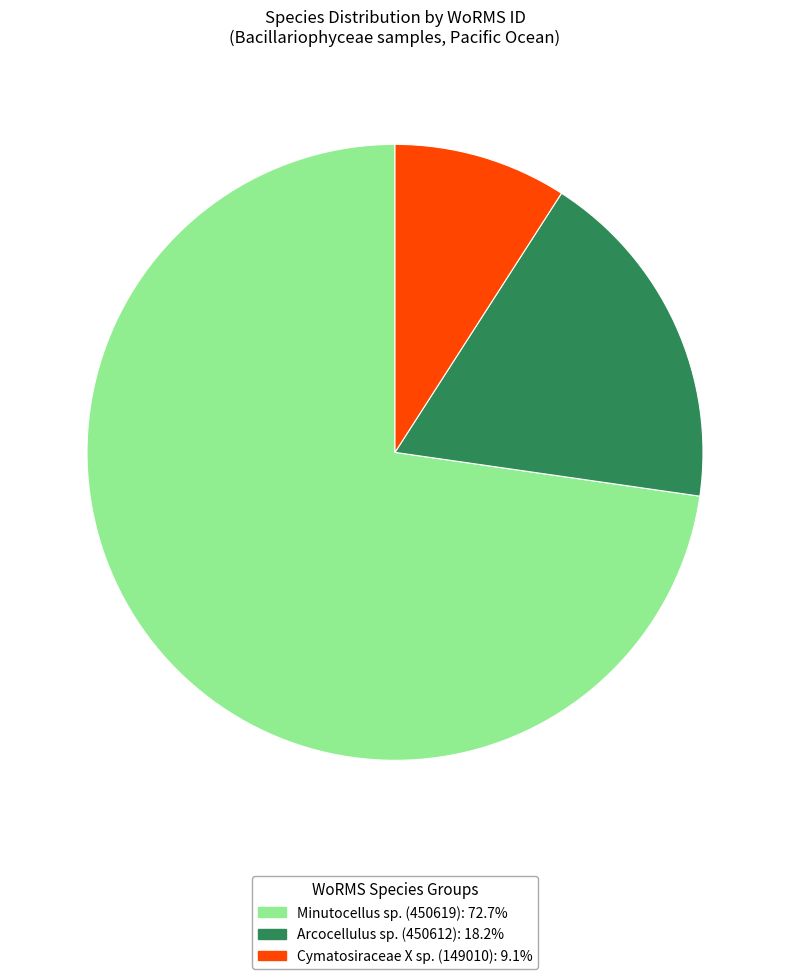

Does any single category account for the majority?

Yes